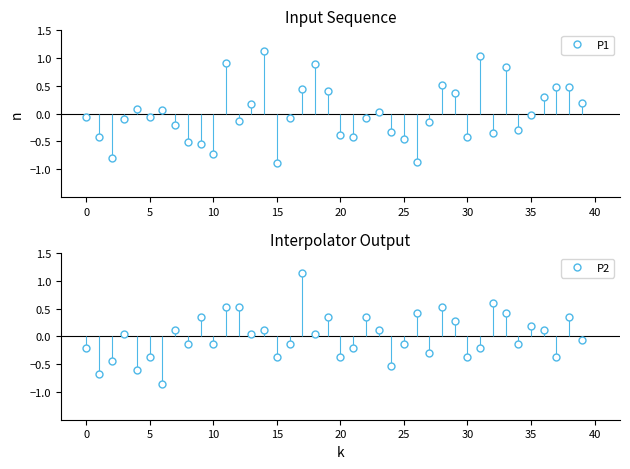

What is the spread (max minus min) of values at 36?

0.2